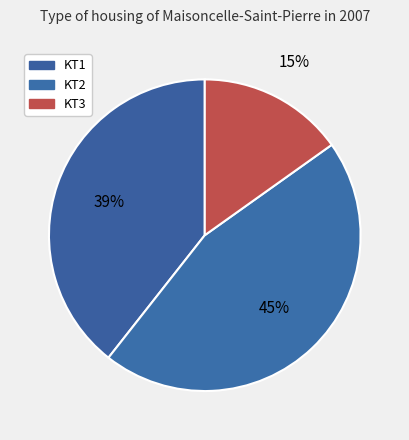

Does any single category account for the majority?

No